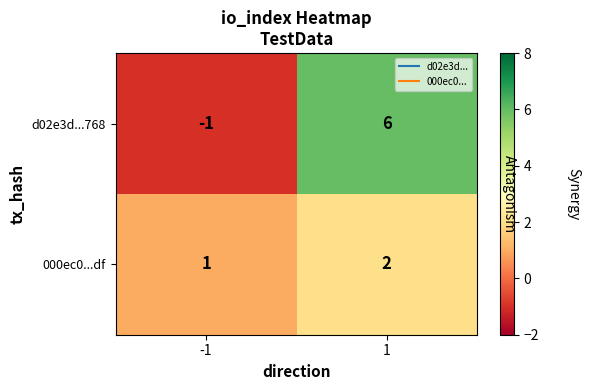

At which category is the sum across all series the highest?

1